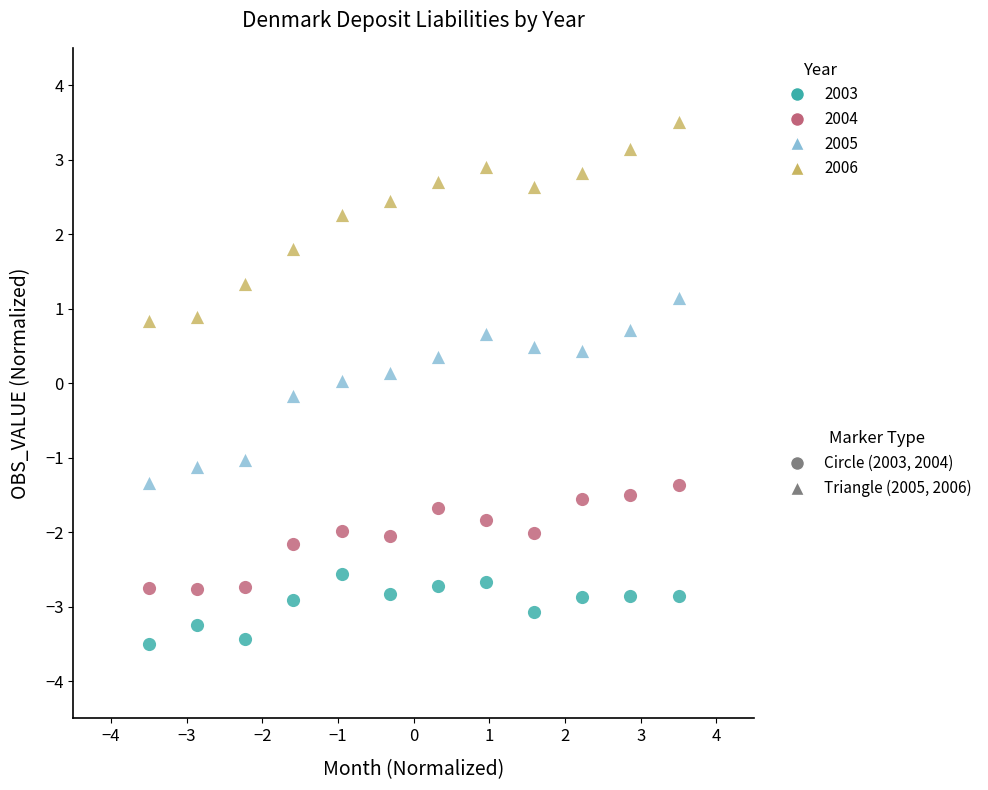

Across all data points, what is the range of Y values (max minus min)?

7.0